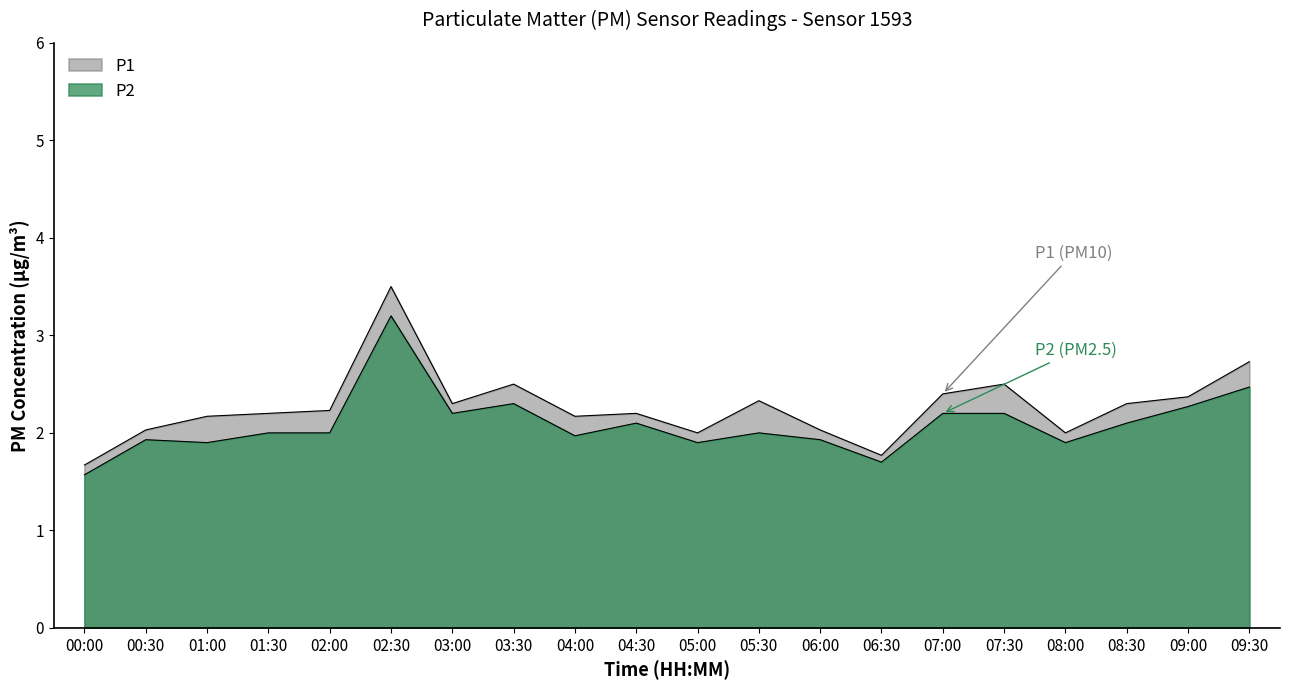

What are all the series names shown in the legend?

P1, P2